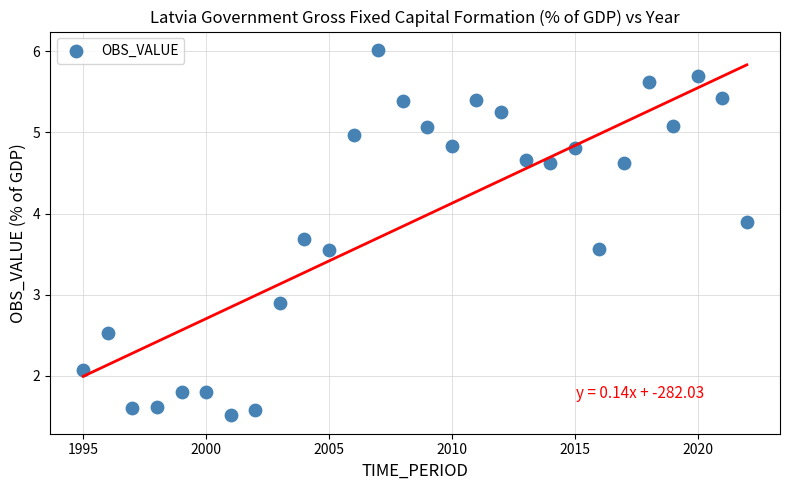

What Y value in the scatter plot is closest to 3?

2.9